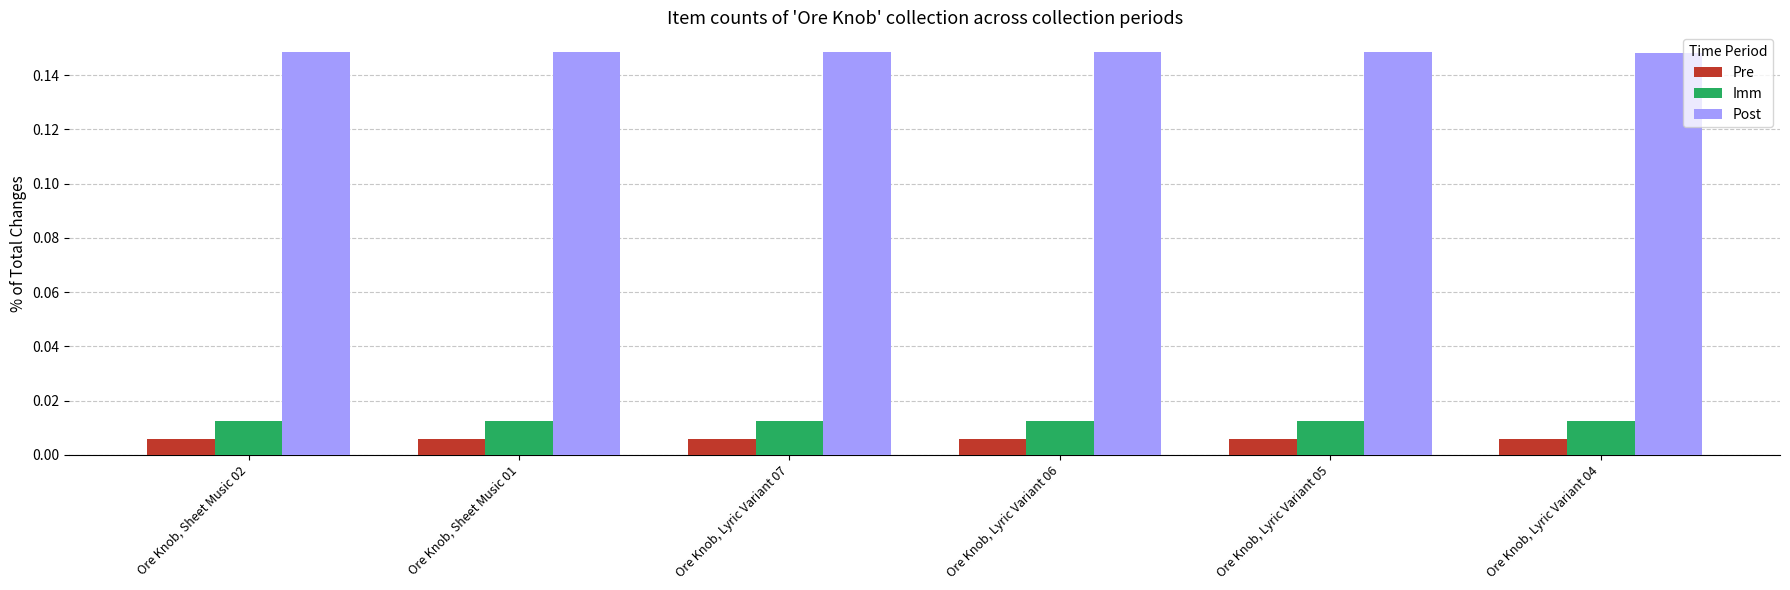

Which series has the largest total across all categories?

Post